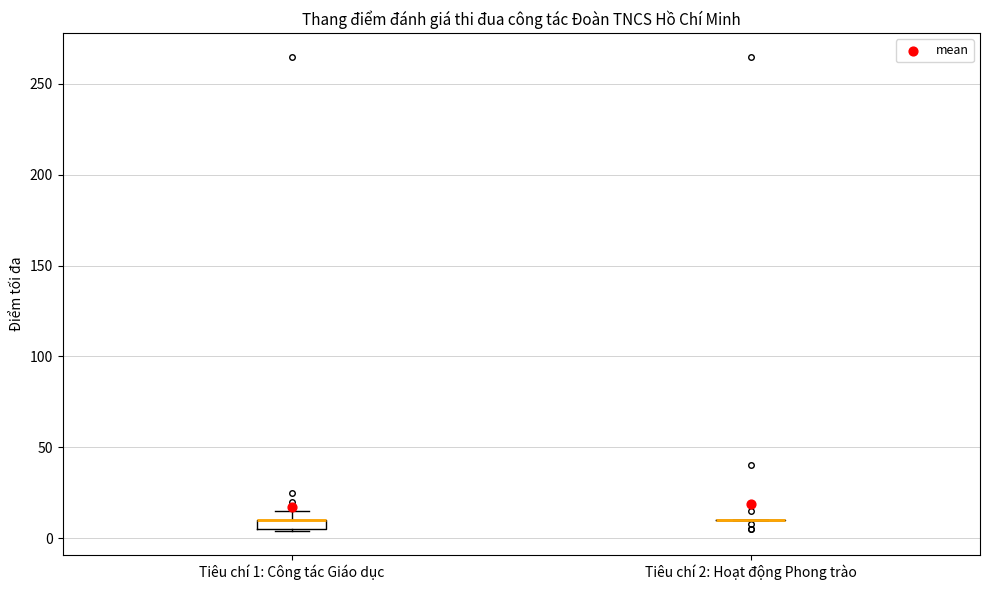

Where is the lower edge of the box for Tiêu chí 1: Công tác Giáo dục on the y-axis? The values are not printed on the chart, so give them approximately, as read against the axis.

5